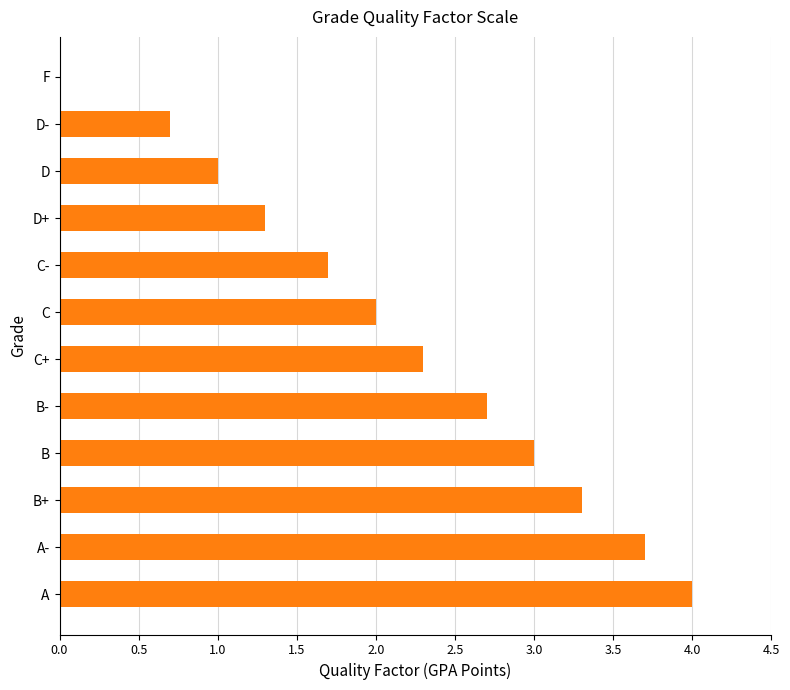

Which label corresponds to the largest value in the chart?

A